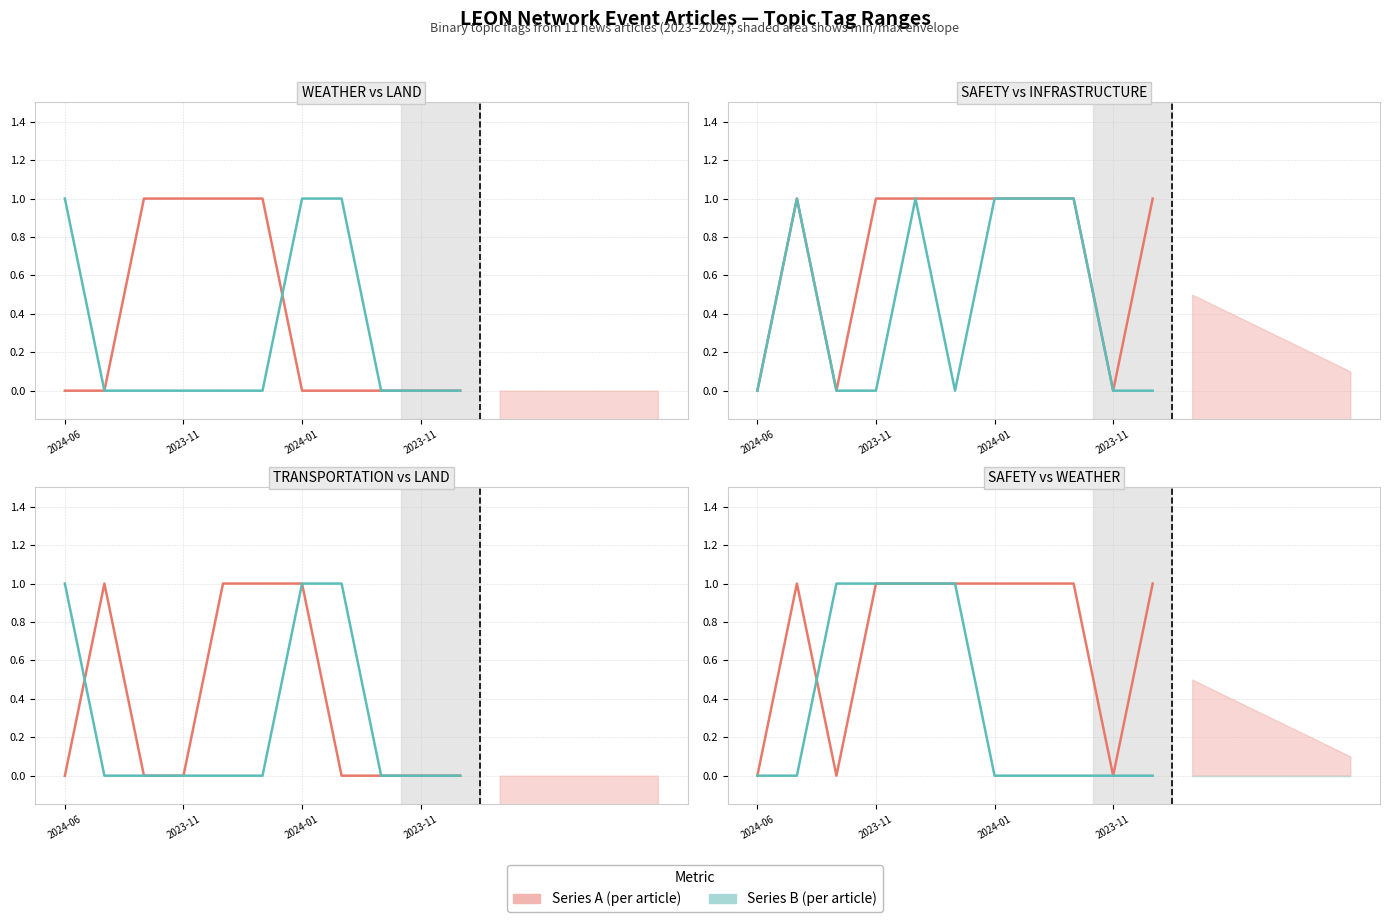

At which category does TRANSPORTATION reach its first local peak?

2023-11